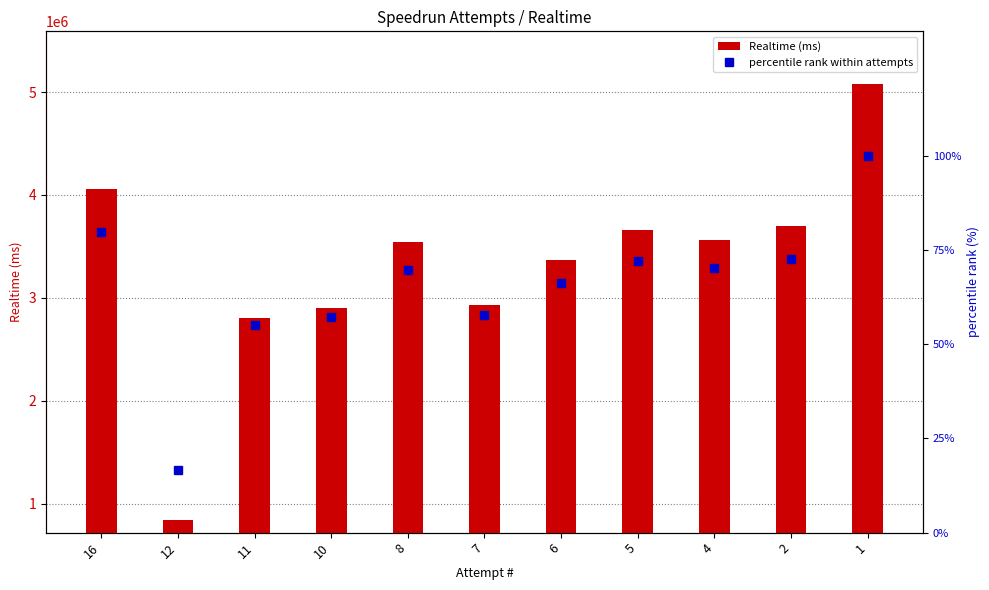

At which label is percentile rank within attempts closest to 58?

7